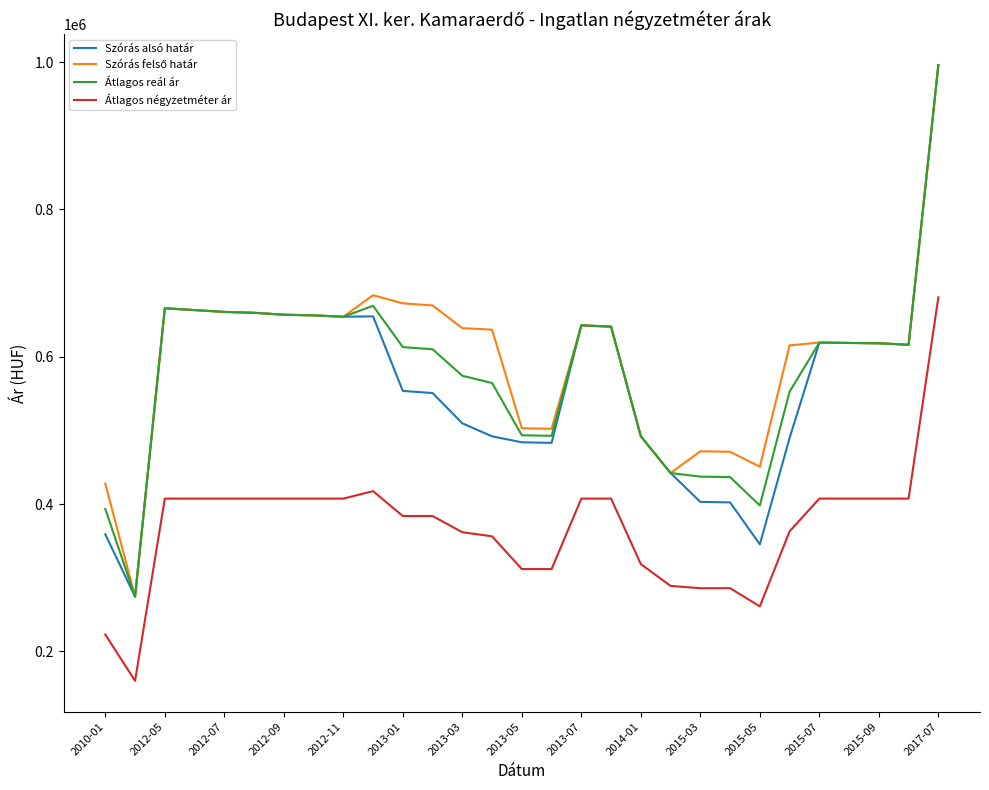

What is the maximum value shown in the chart?

995934